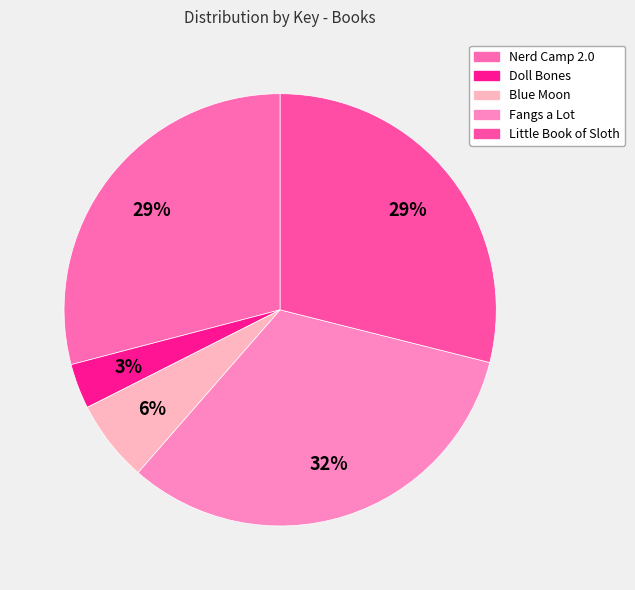

Is Fangs a Lot the majority of the pie?

No